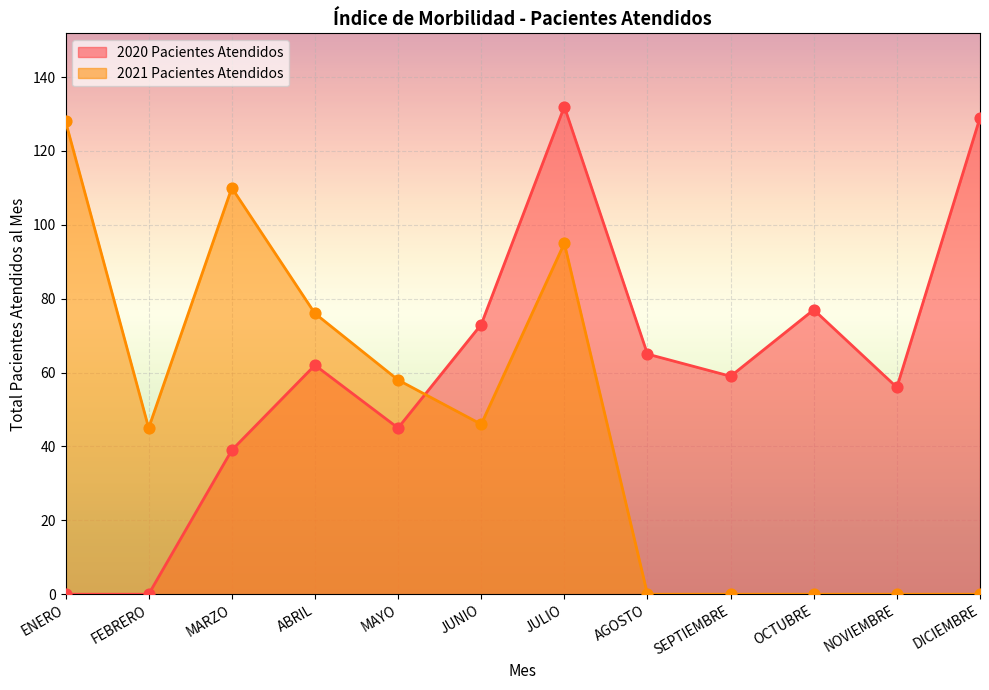

Is the value of 2020 Pacientes Atendidos at SEPTIEMBRE greater than the value of 2021 Pacientes Atendidos at AGOSTO?

Yes